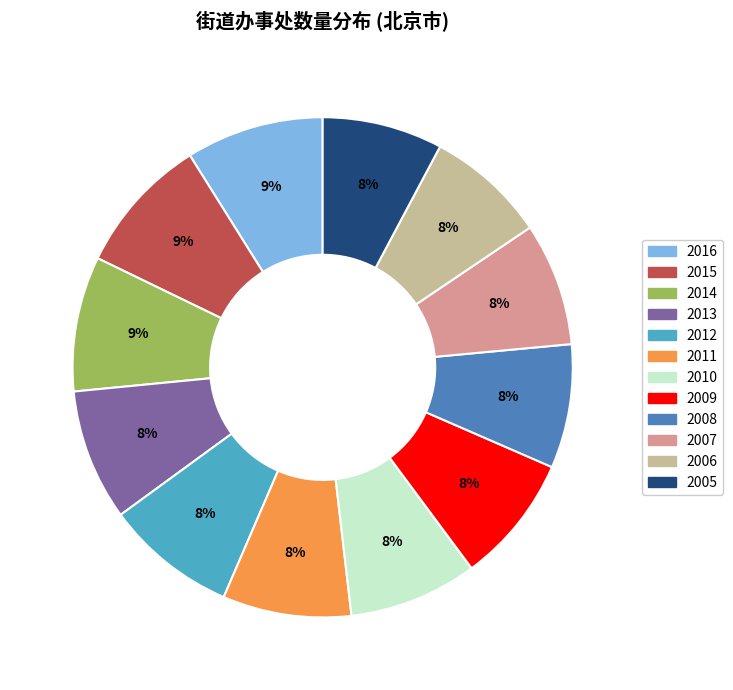

How many segments does this pie chart have?

12